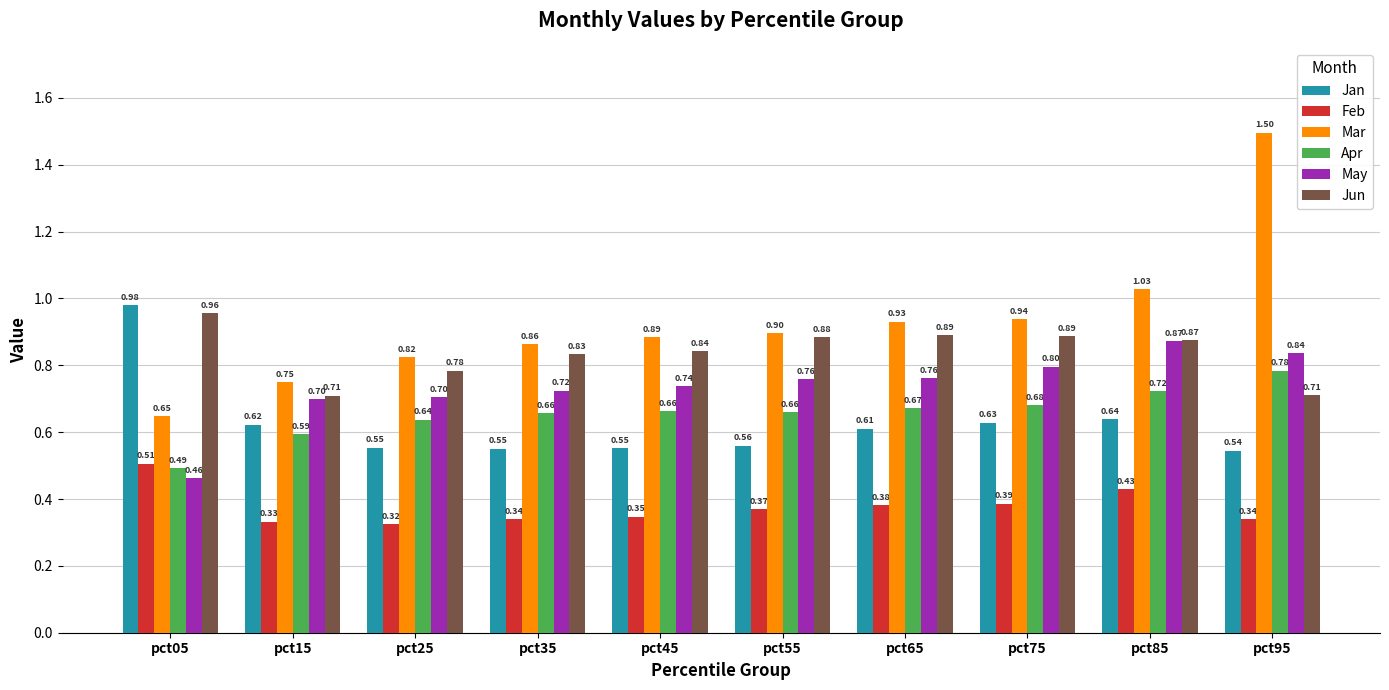

What is the difference between the maximum and minimum values in the Mar series?

0.8